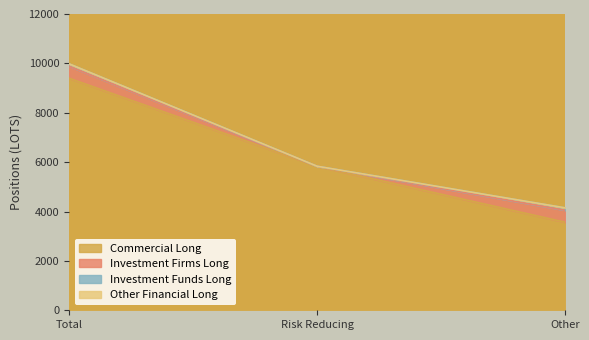

Reading left to right, what are all the values shown in this chart?

Commercial Long: Total=9399	Risk Reducing=5834	Other=3565
Investment Firms Long: Total=486	Risk Reducing=0	Other=486
Investment Funds Long: Total=97	Risk Reducing=0	Other=97
Other Financial Long: Total=0	Risk Reducing=0	Other=0